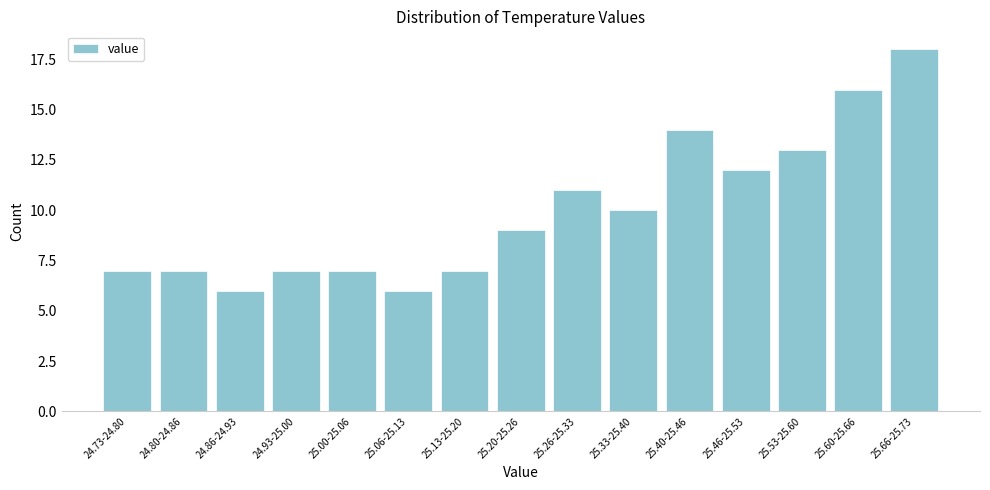

Reading right to left, list all the values displayed in this chart.

25.66-25.73=18	25.60-25.66=16	25.53-25.60=13	25.46-25.53=12	25.40-25.46=14	25.33-25.40=10	25.26-25.33=11	25.20-25.26=9	25.13-25.20=7	25.06-25.13=6	25.00-25.06=7	24.93-25.00=7	24.86-24.93=6	24.80-24.86=7	24.73-24.80=7